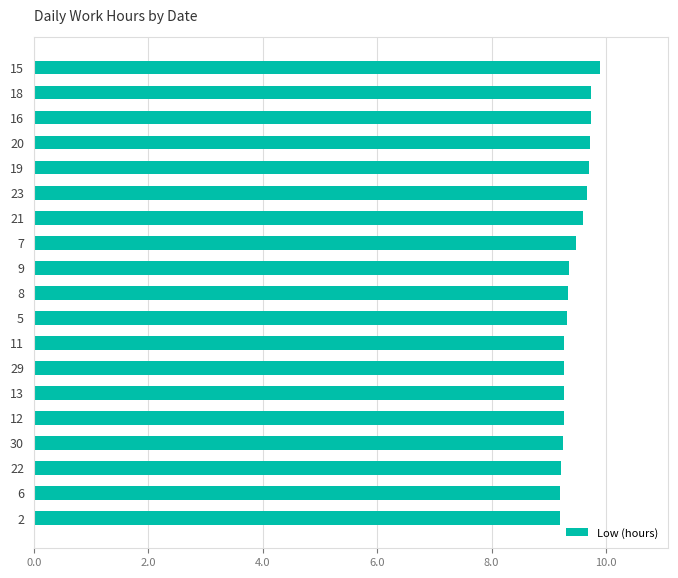

What is the average value?

9.4